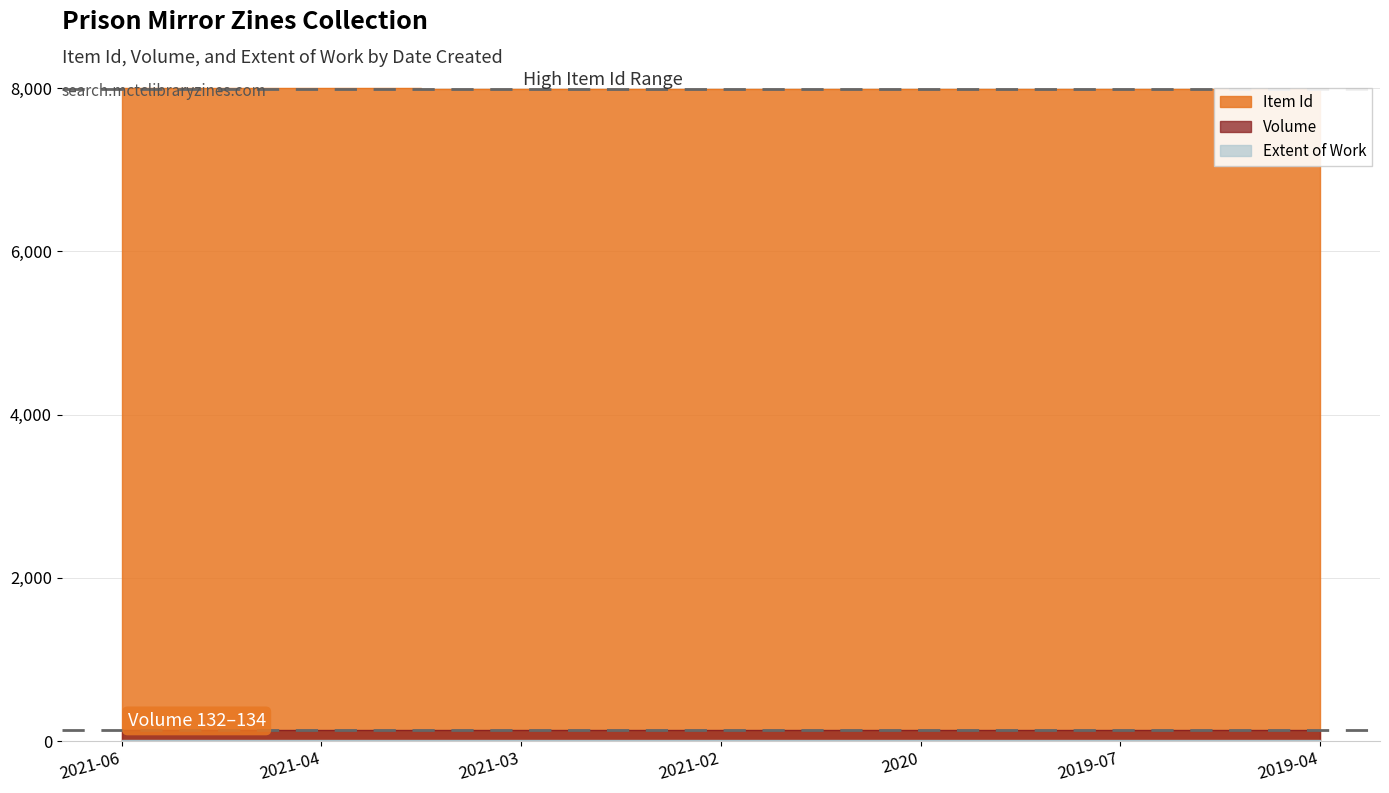

What is the maximum value for Item Id?

8000